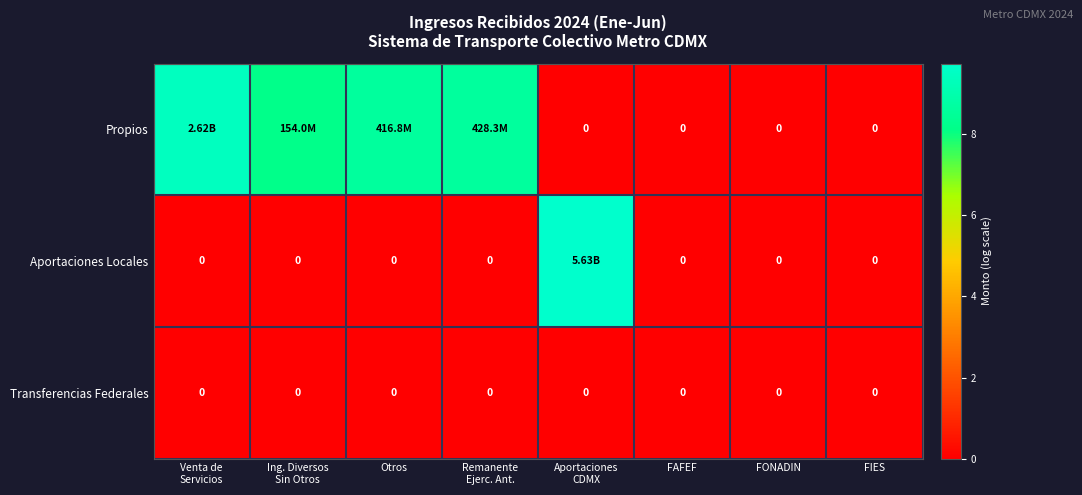

At how many categories does at least one series exceed 2?

5